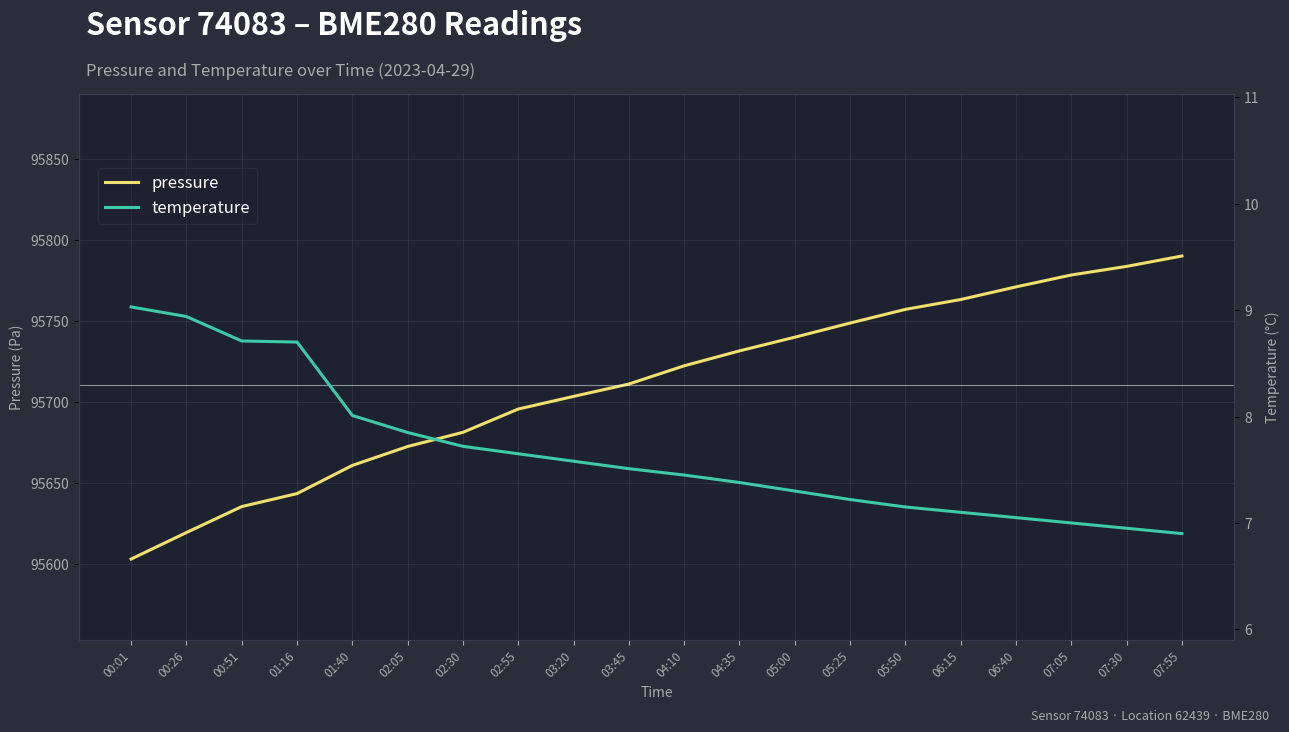

At which category is the sum across all series the highest?

07:55